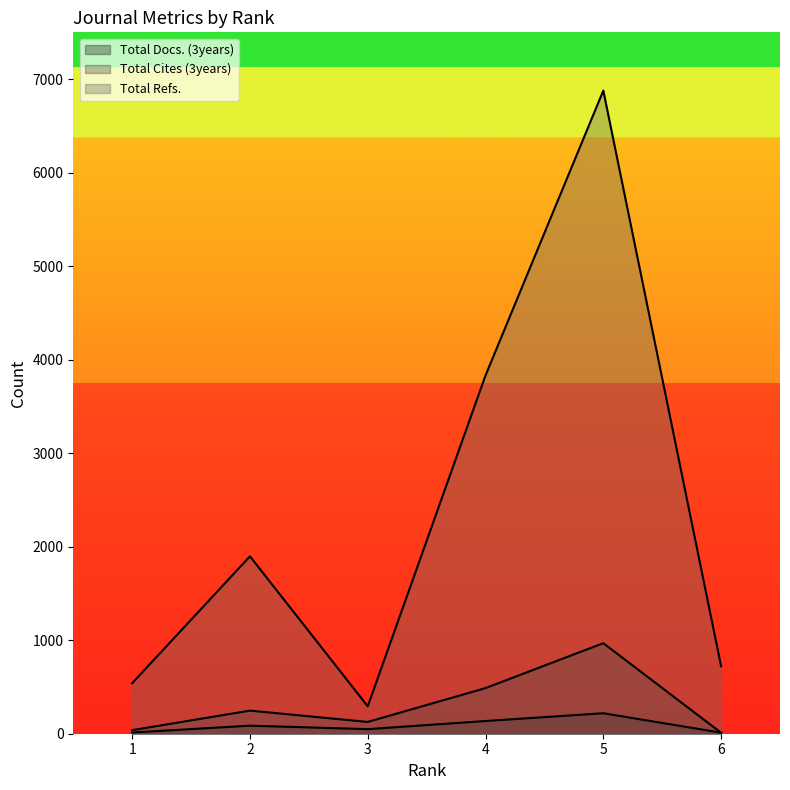

Is the value of Total Cites (3years) at 1 greater than the value of Total Refs. at 4?

No